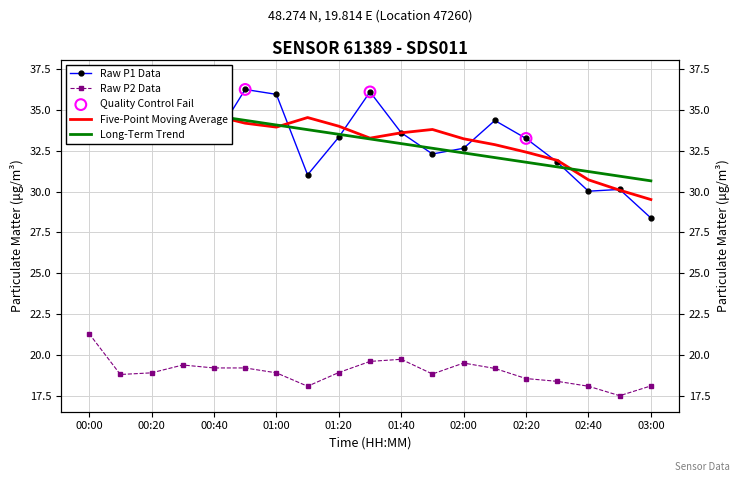

Which series has the widest spread of Y values?

P1